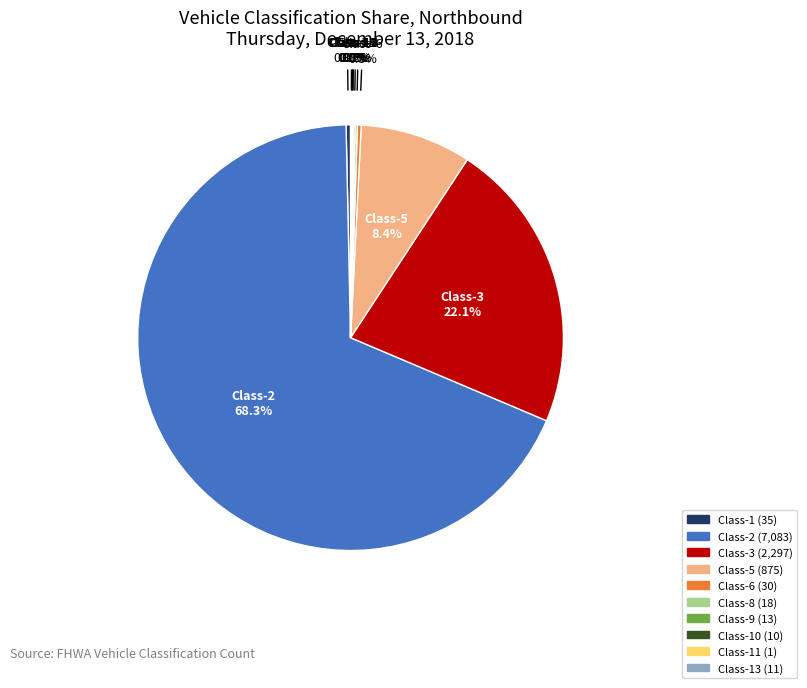

Does any single category account for the majority?

Yes